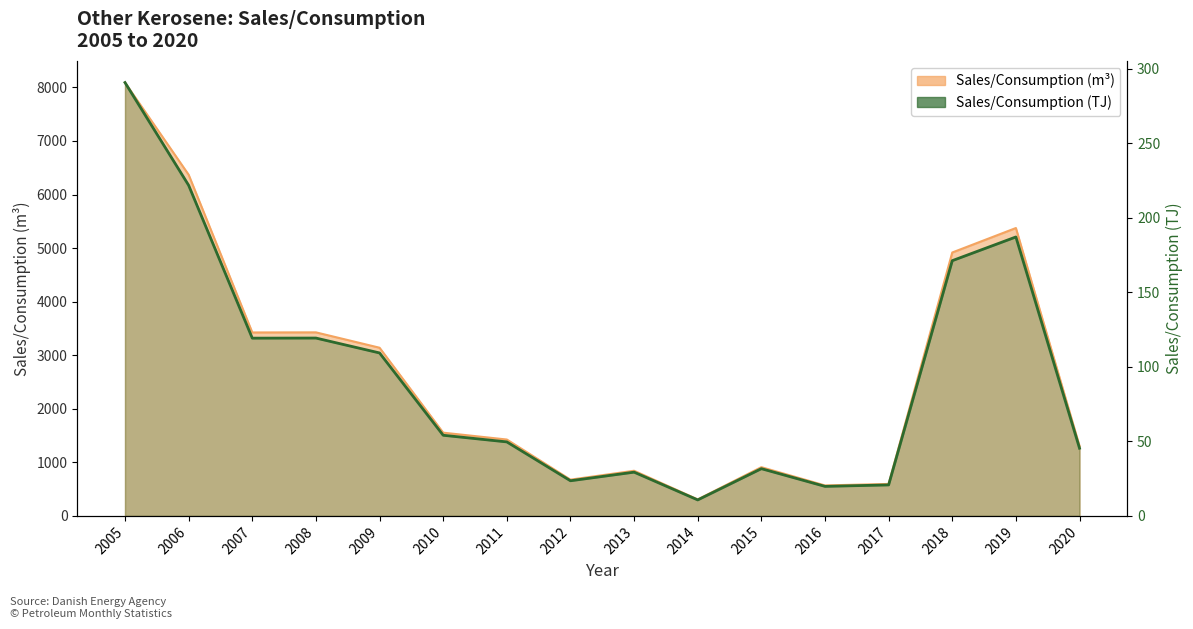

Does the chart display data point markers on the line(s)?

No